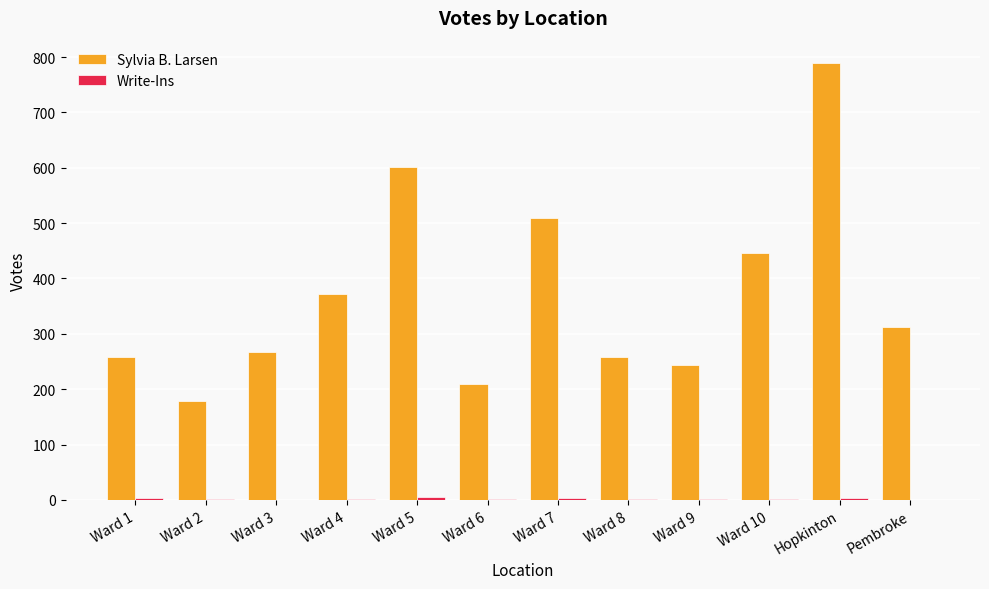

Which series has the widest spread of values?

Sylvia B. Larsen